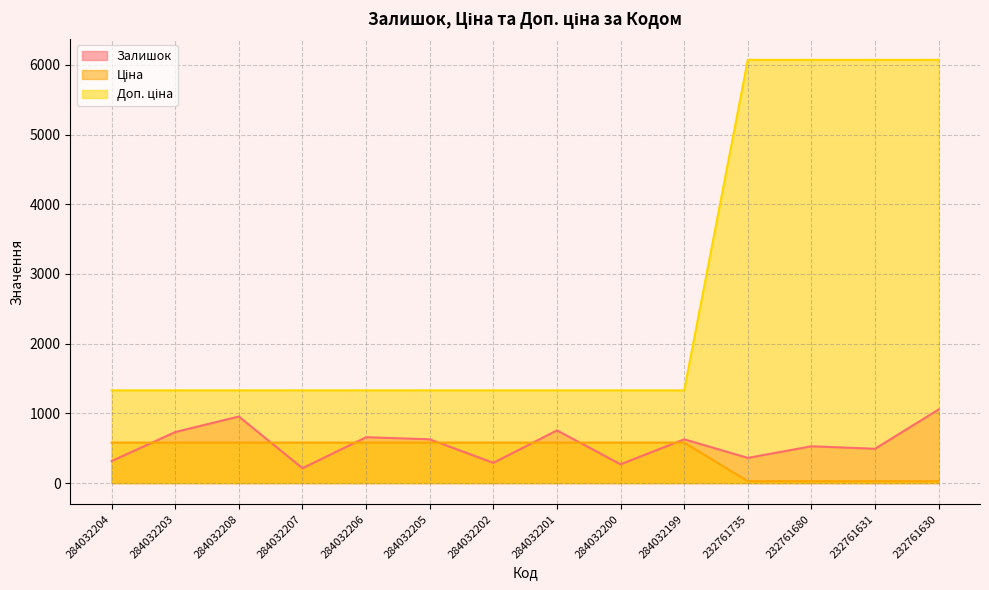

How many lines are shown in the chart?

3